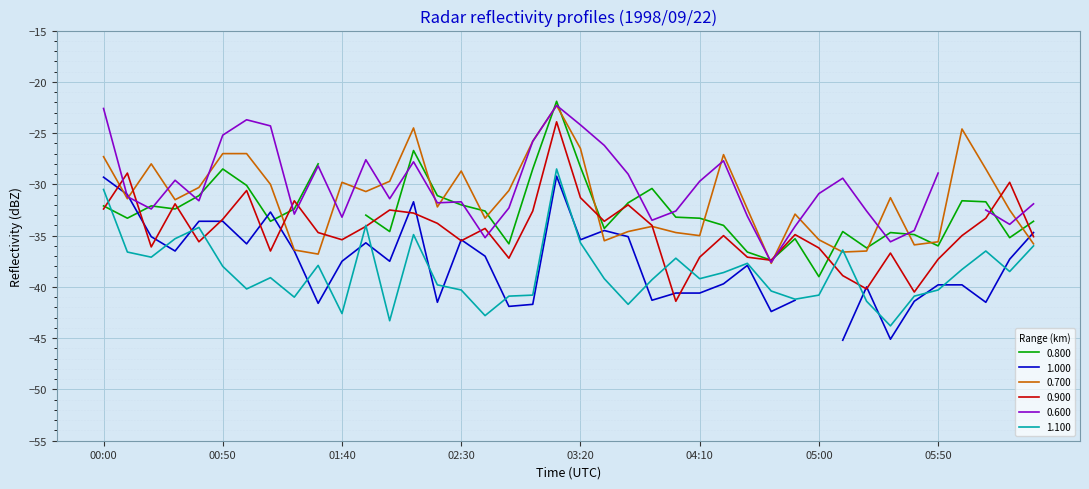

Is it true that 0.700 equals -35.7 at 00:00?

False